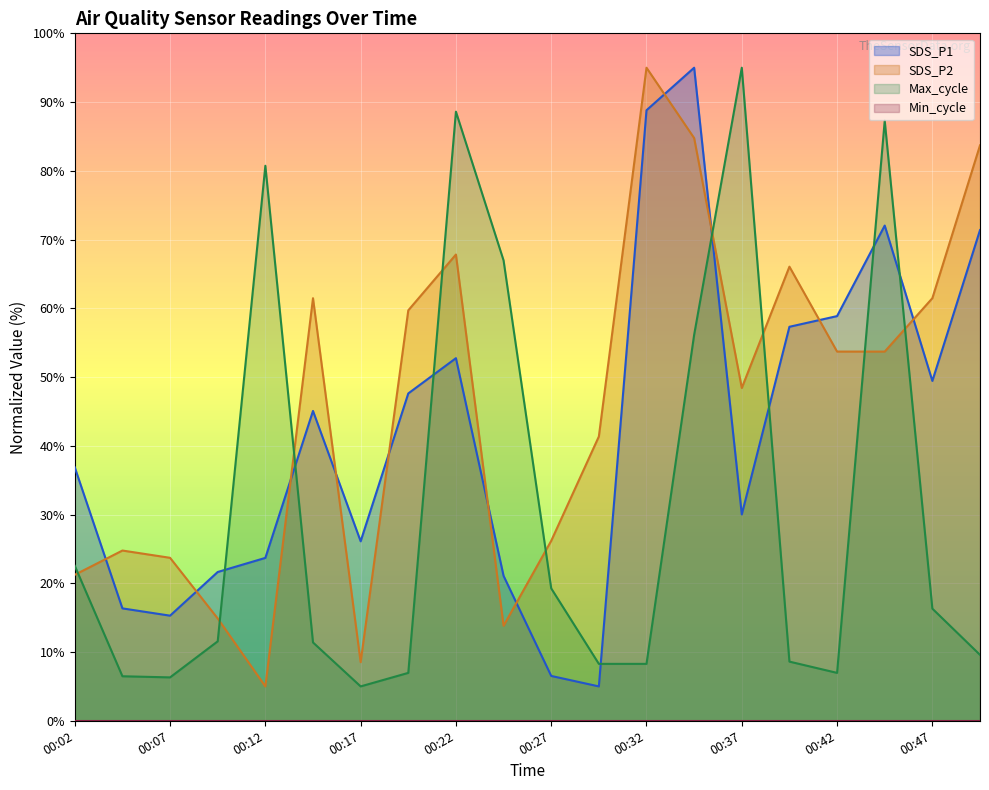

How many lines are shown in the chart?

4